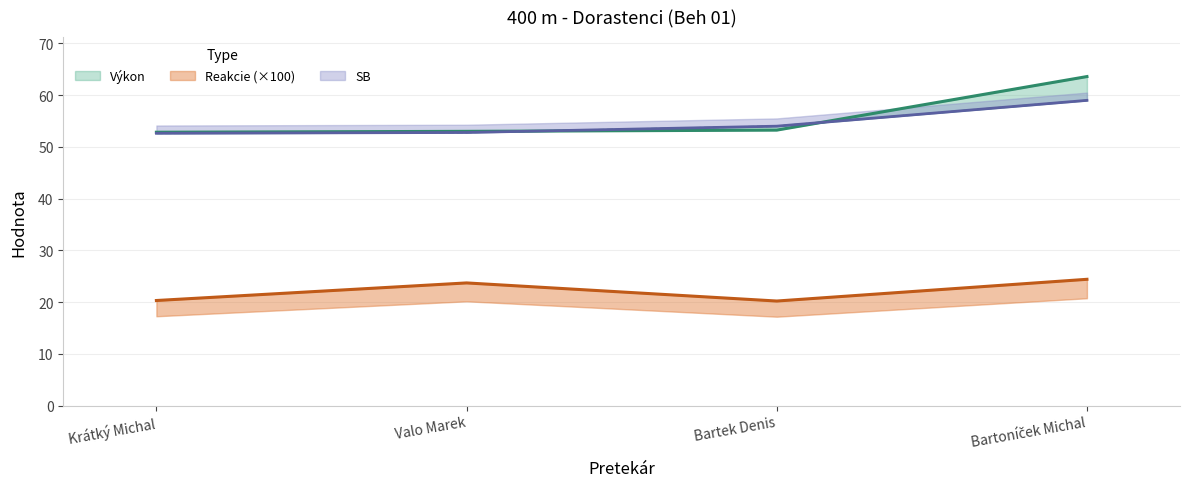

Rank the series at Krátký Michal from highest to lowest value.

Výkon, SB, Reakcie